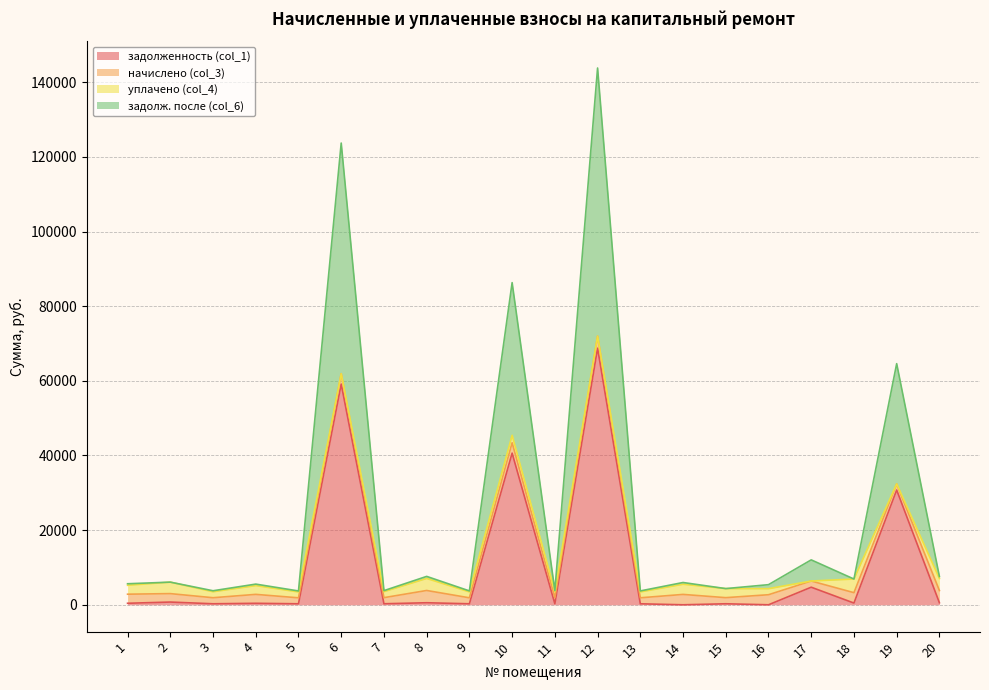

What is the sum of all задолженность (col_1) values?

208924.1